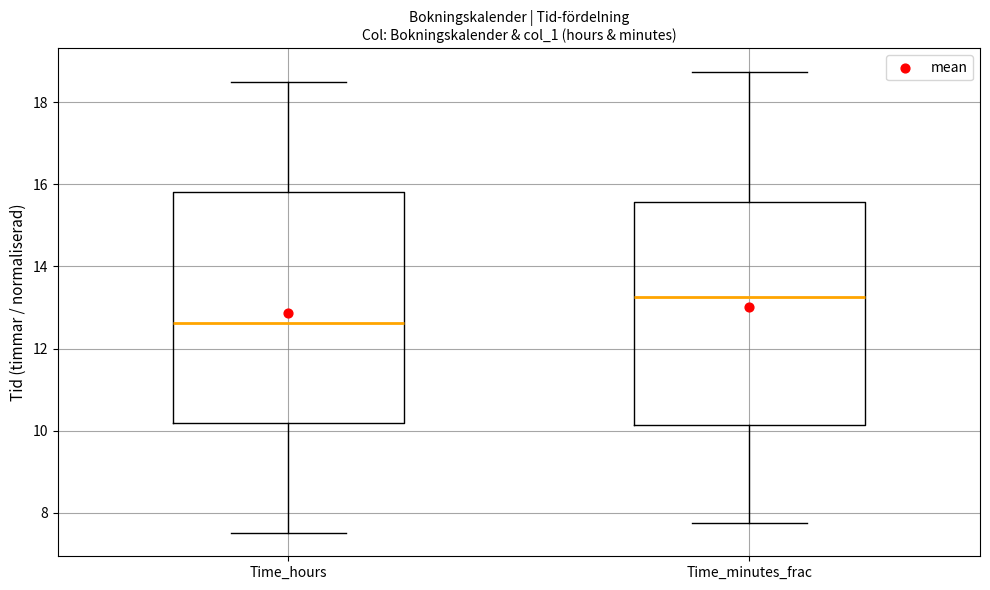

Which box has the highest median line?

Time_minutes_frac